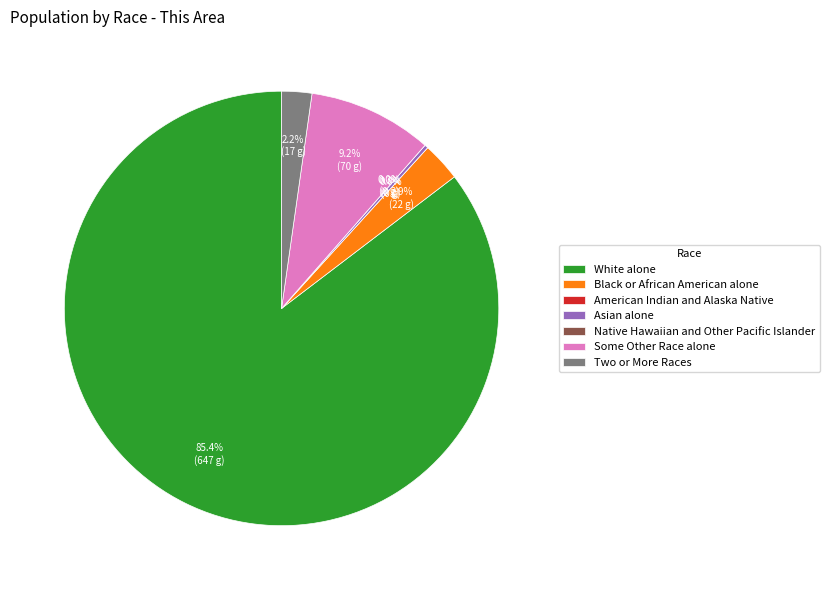

What is the ratio of the value at White alone to the value at Two or More Races?

38.1